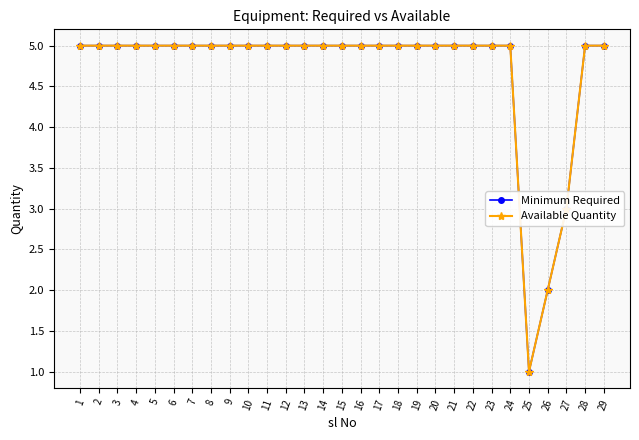

What is the value of the Minimum Required point at the 9th from the left?

5